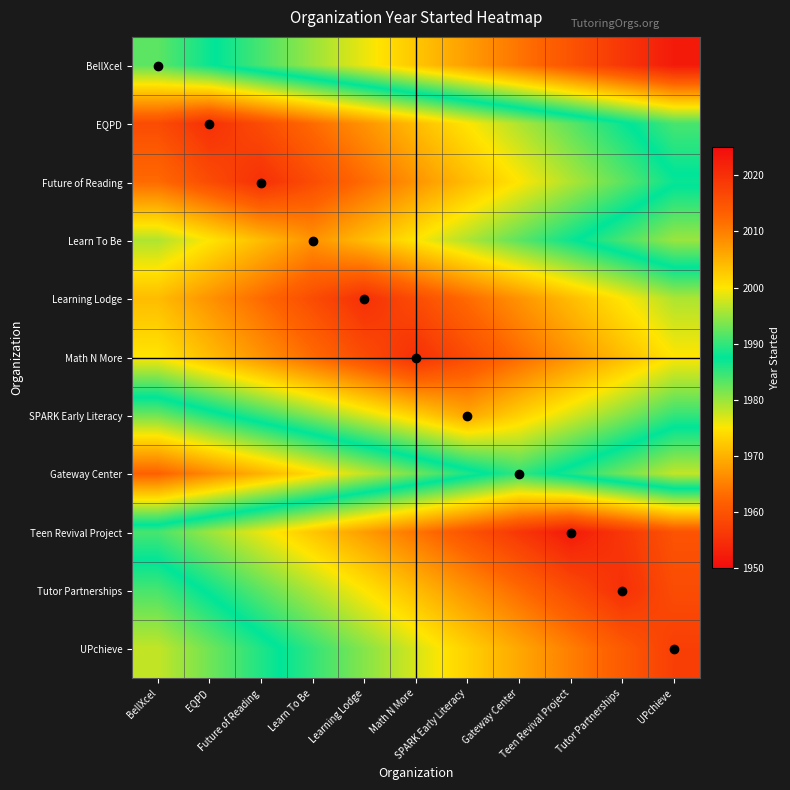

Rank the series at Future of Reading from lowest to highest value.

Gateway Center, BellXcel, UPchieve, SPARK Early Literacy, Tutor Partnerships, Teen Revival Project, Learn To Be, Math N More, Learning Lodge, EQPD, Future of Reading